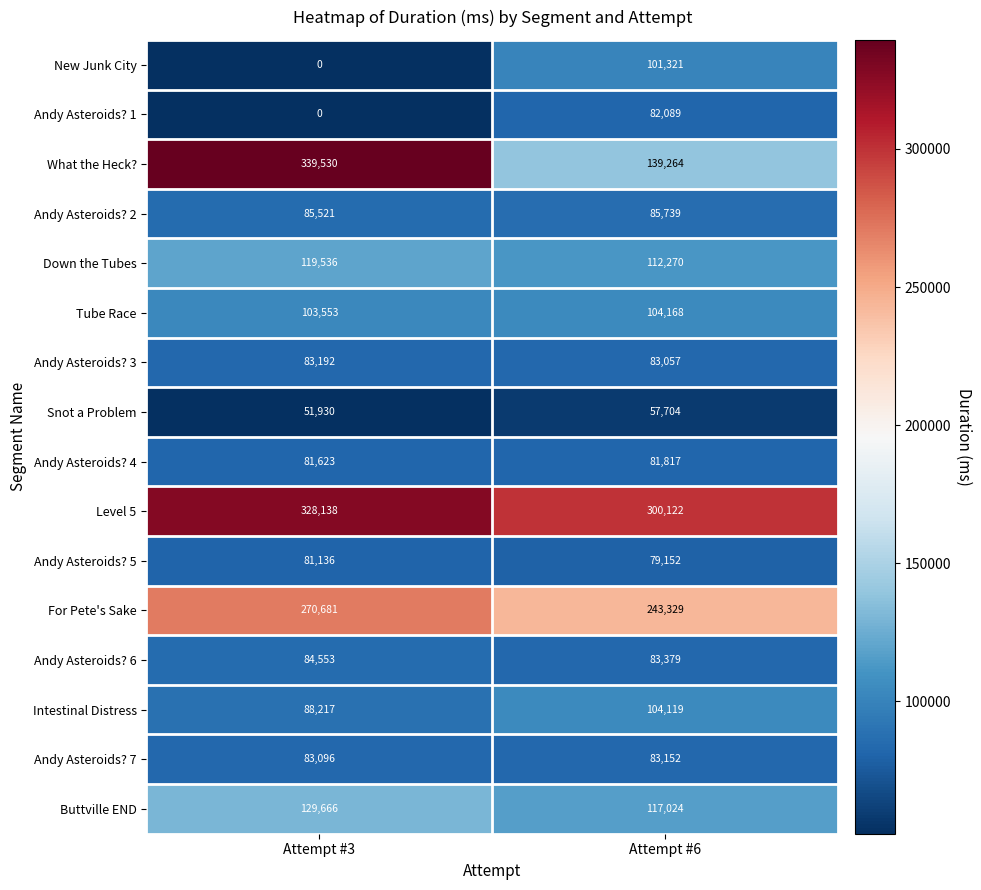

Is it true that Buttville END equals 73982 at Attempt #6?

False